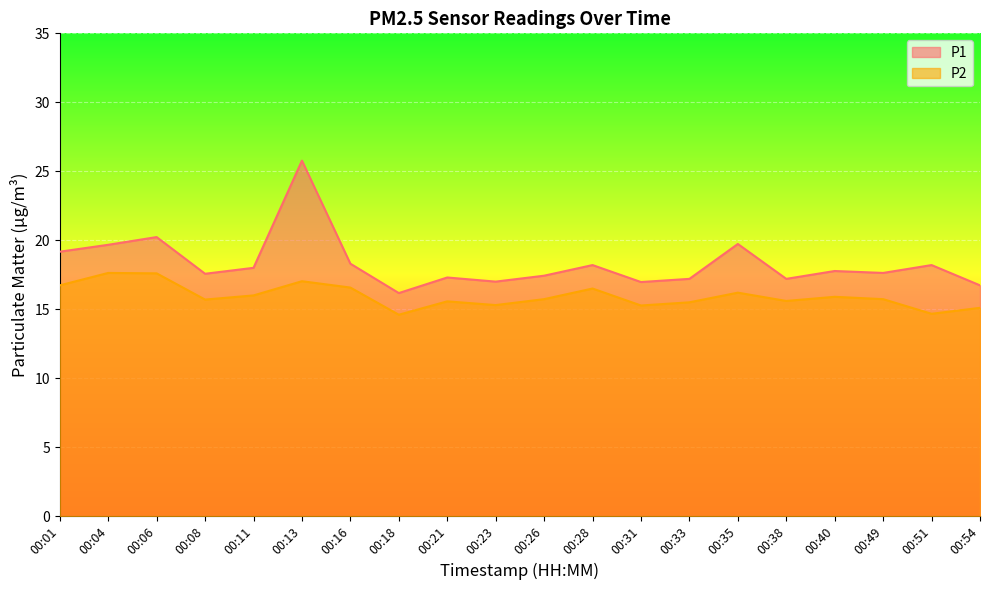

Reading left to right, extract all data points from this chart.

P1: 19.2	19.7	20.2	17.6	18.0	25.8	18.3	16.2	17.3	17.0	17.4	18.2	17.0	17.2	19.7	17.2	17.8	17.6	18.2	16.7
P2: 16.7	17.6	17.6	15.7	16.0	17.0	16.6	14.6	15.6	15.3	15.7	16.5	15.3	15.5	16.2	15.6	15.9	15.7	14.7	15.1